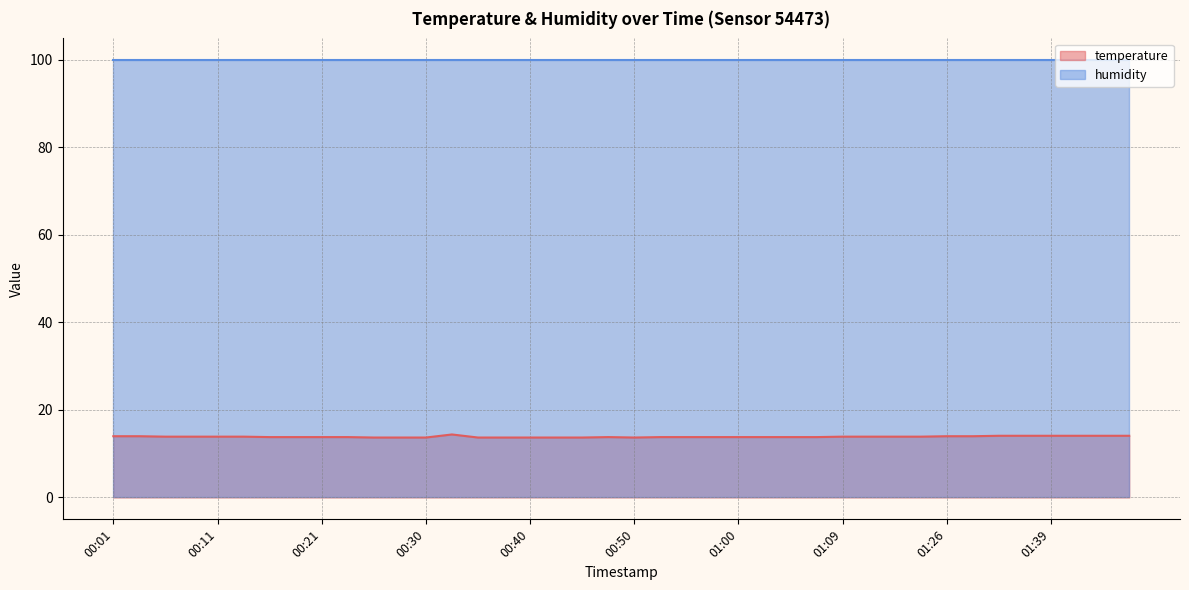

How many values are between 13 and 14?

33